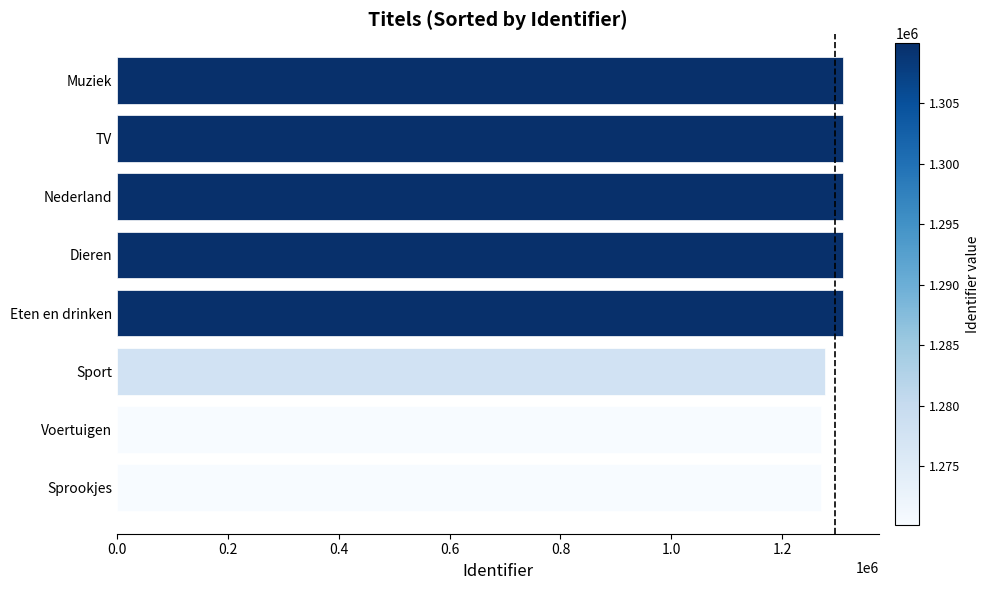

Which has a higher value, Sport or Muziek?

Muziek